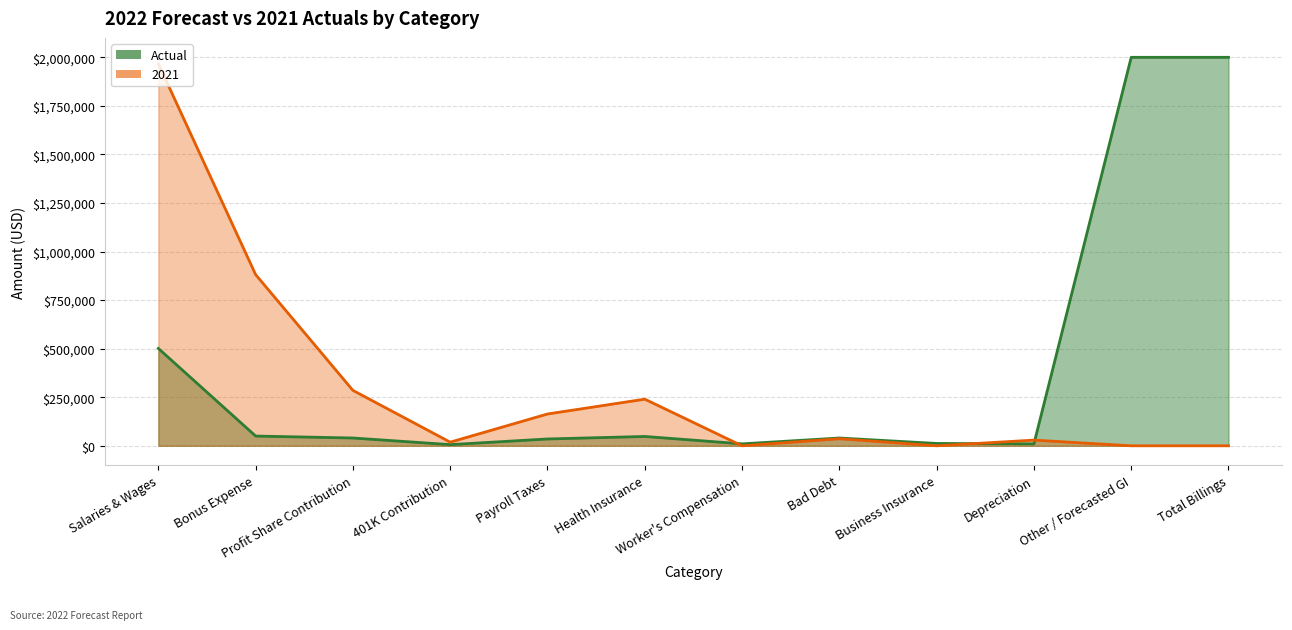

What is the difference between the Actual values at Salaries & Wages and Business Insurance?

489147.4